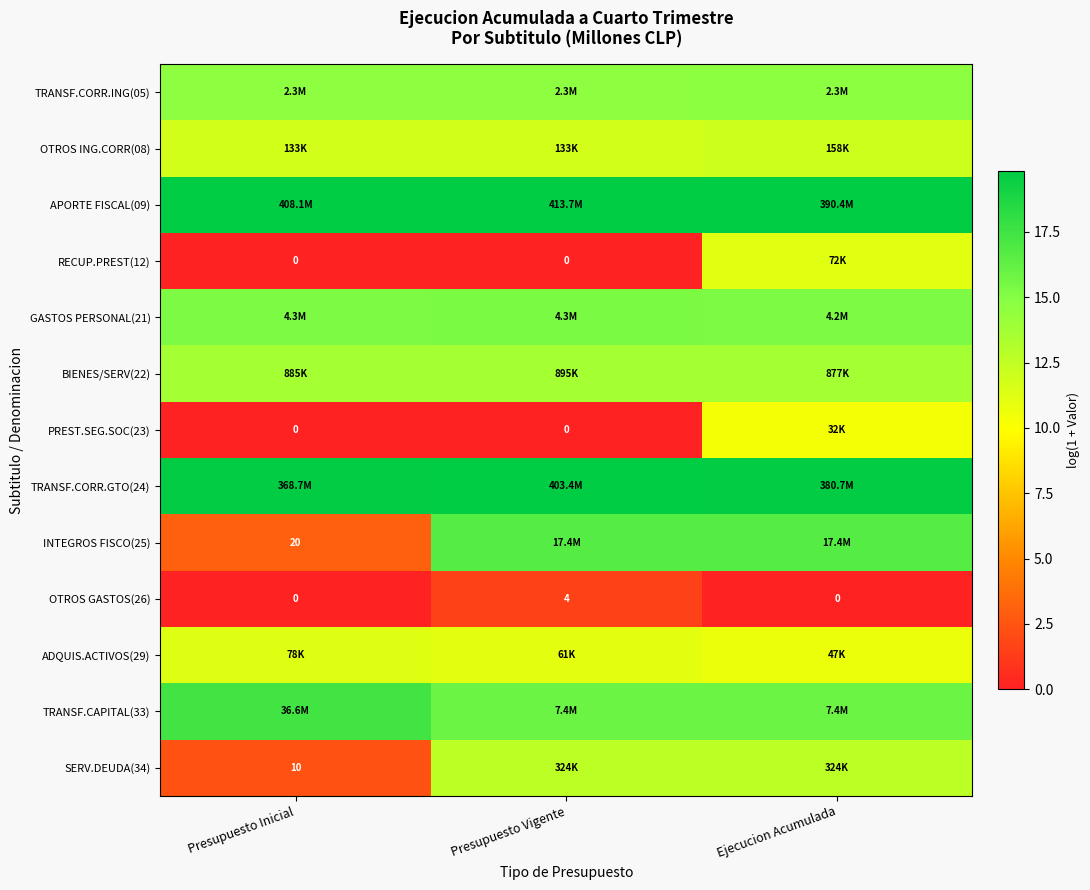

How many distinct data groups are displayed?

13